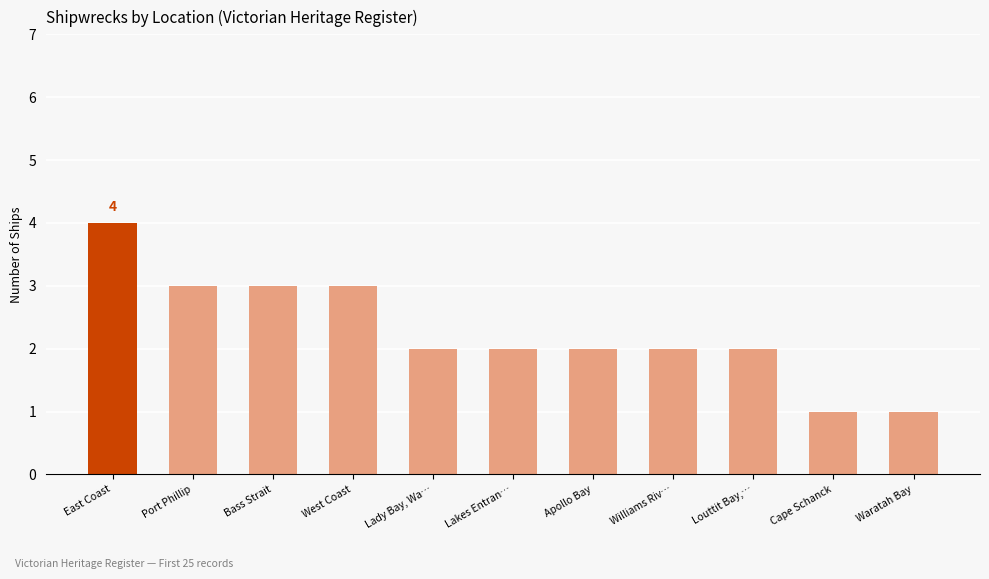

Which has a higher value, Lakes Entran… or Port Phillip?

Port Phillip